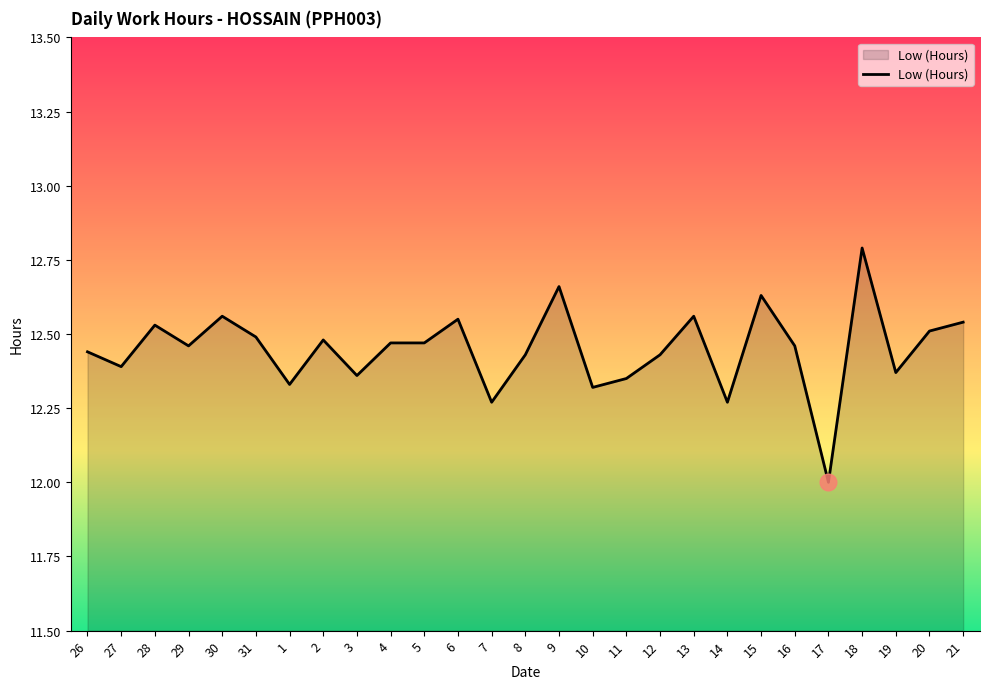

What position from the left is 6?

12